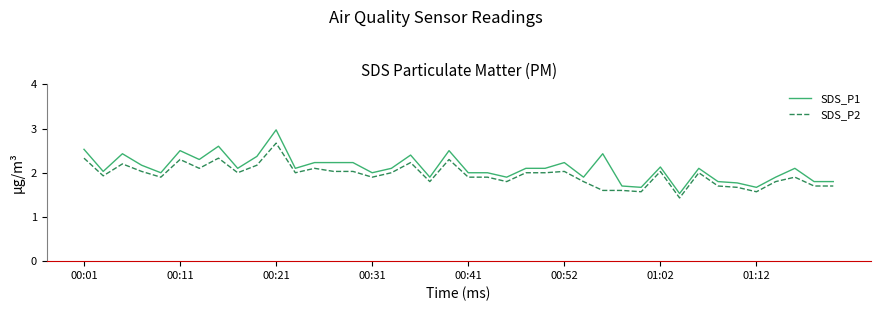

What are all the series names shown in the legend?

SDS_P1, SDS_P2